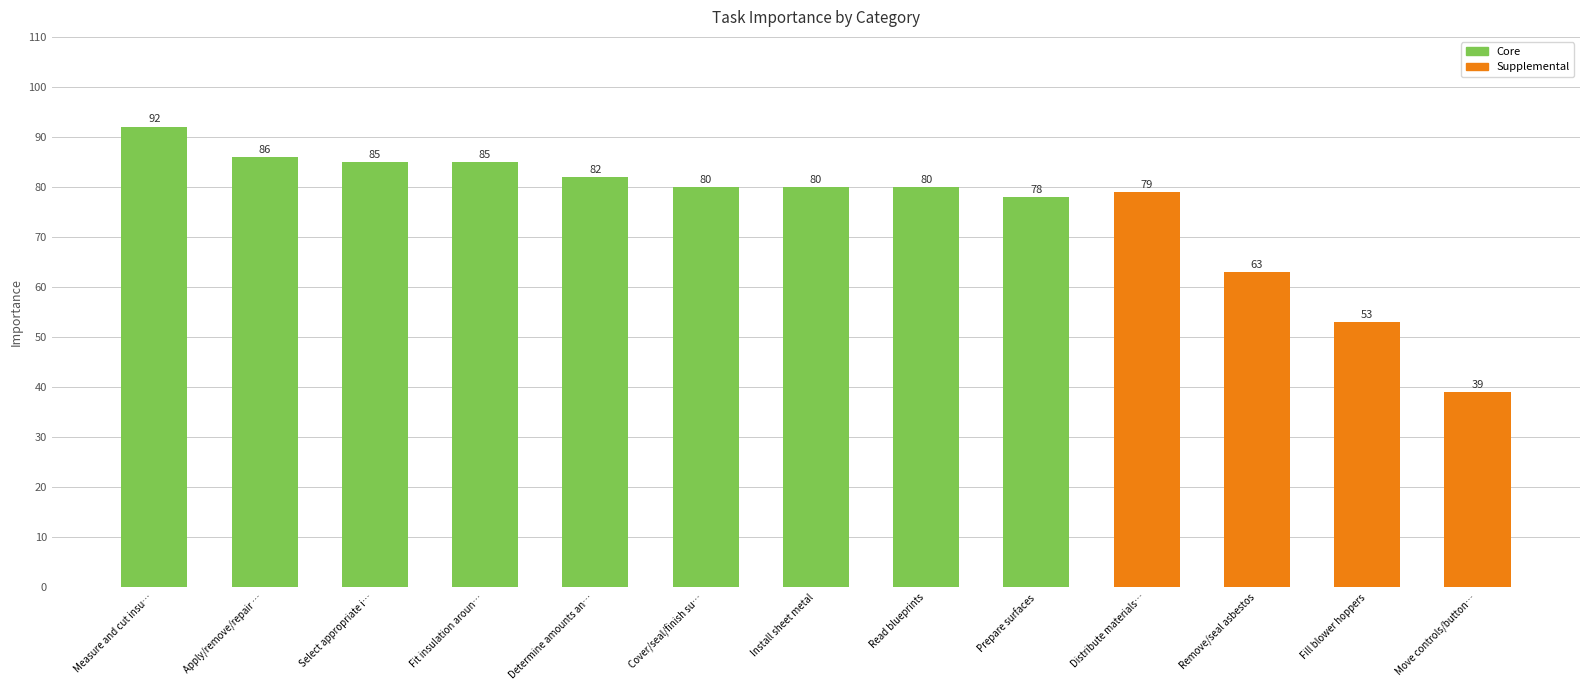

Which has a higher value, Fill blower hoppers or Remove/seal asbestos?

Remove/seal asbestos